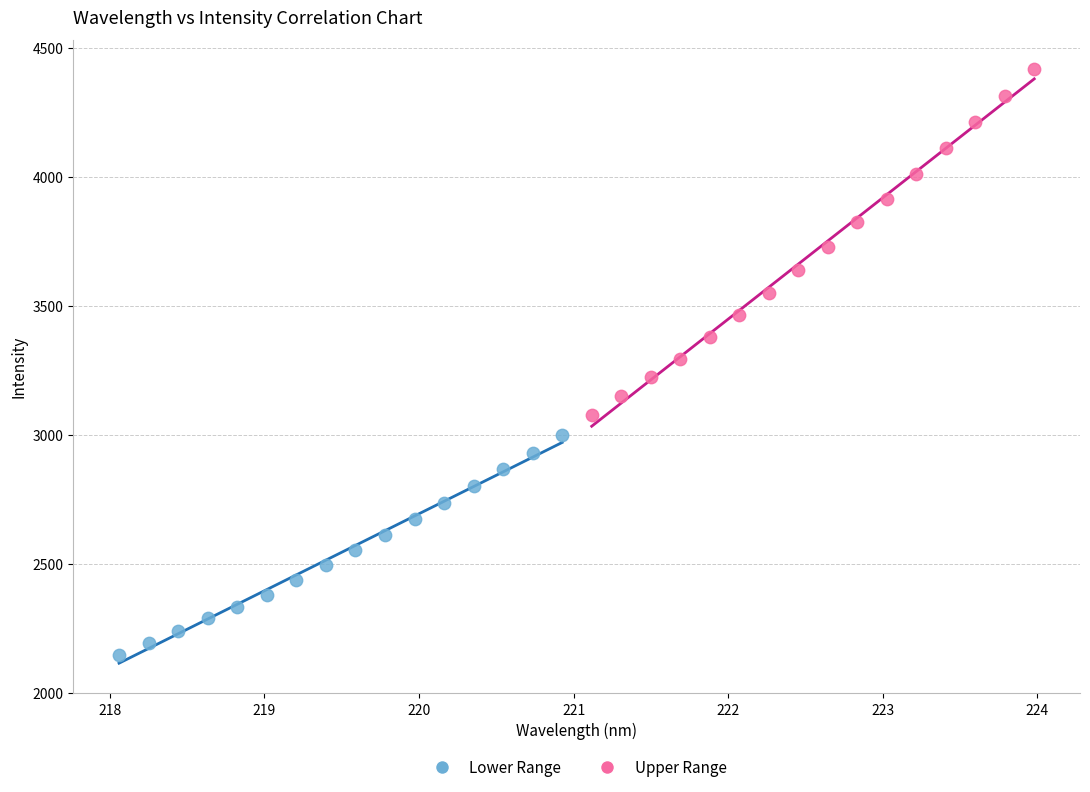

Which series has the widest spread of Y values?

Upper Range